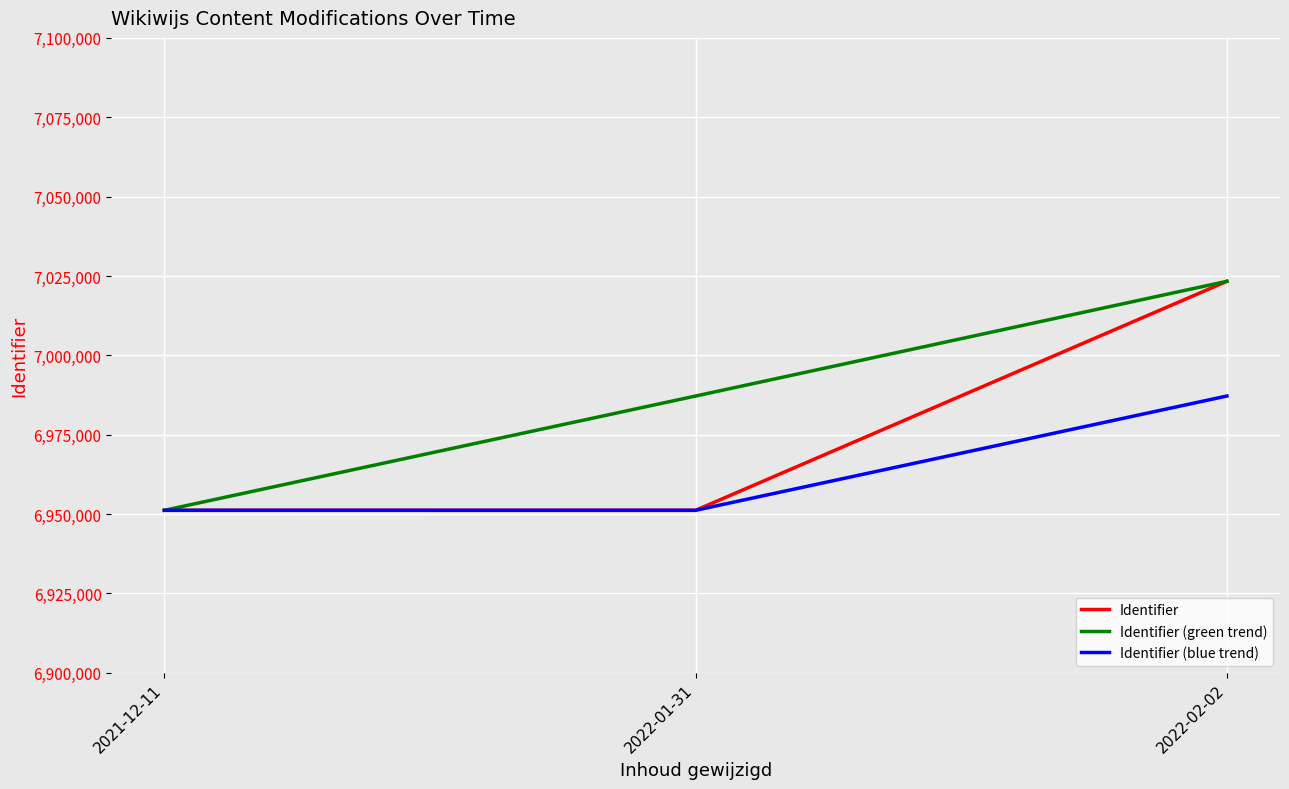

The Identifier (blue trend) series shows 10057927 at 2022-02-02. True or false?

False